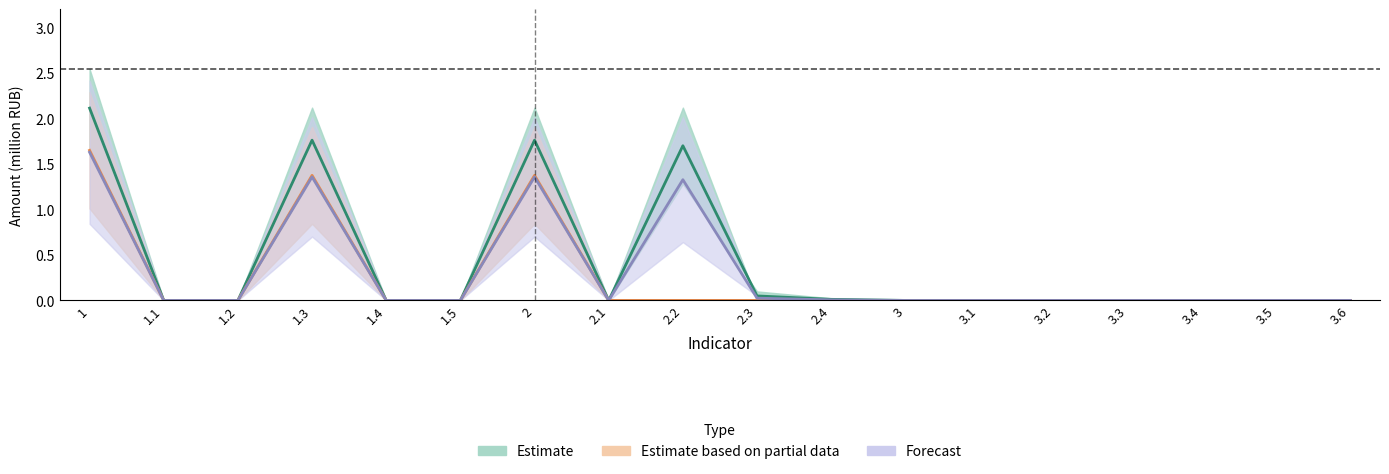

Which category has the highest value in the Fact_Total series?

1